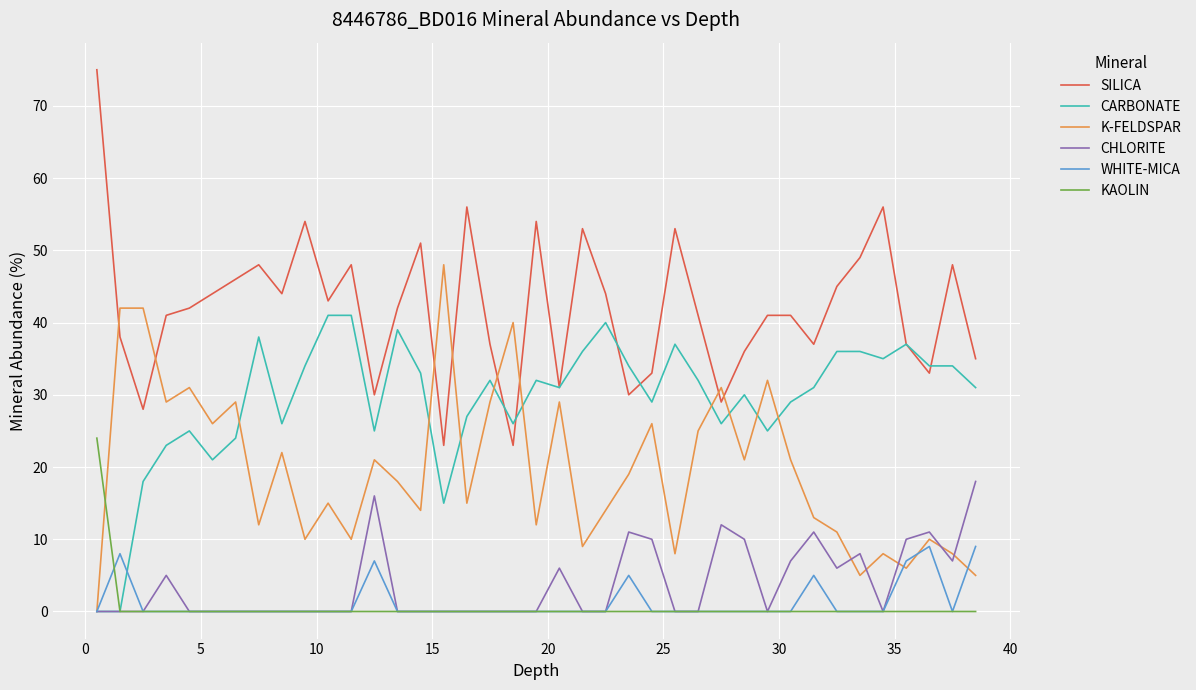

How many series are shown in this chart?

6